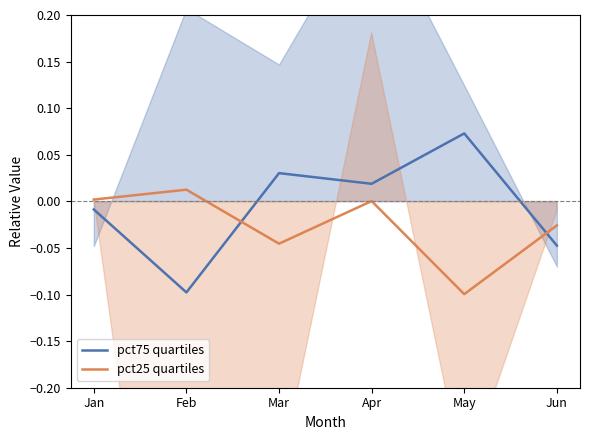

Reading left to right, extract all data points from this chart.

pct75 quartiles: -0.0	-0.1	0.0	0.0	0.1	-0.0
pct25 quartiles: 0.0	0.0	-0.0	0.0	-0.1	-0.0